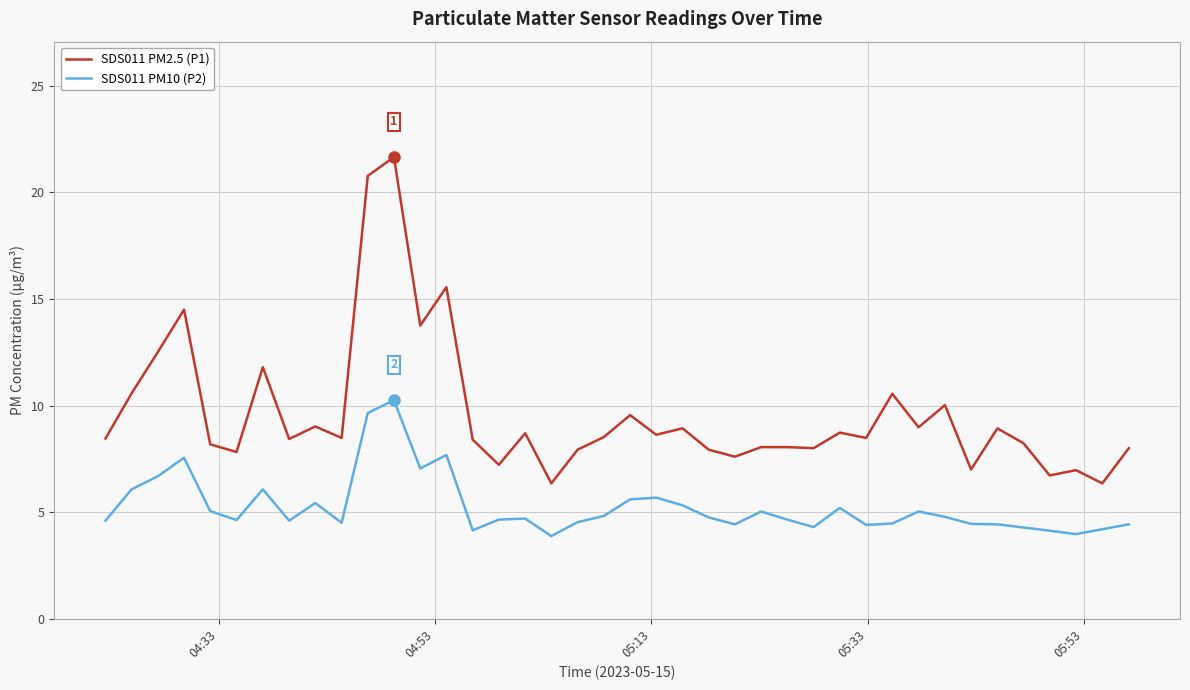

Does the chart display data point markers on the line(s)?

No